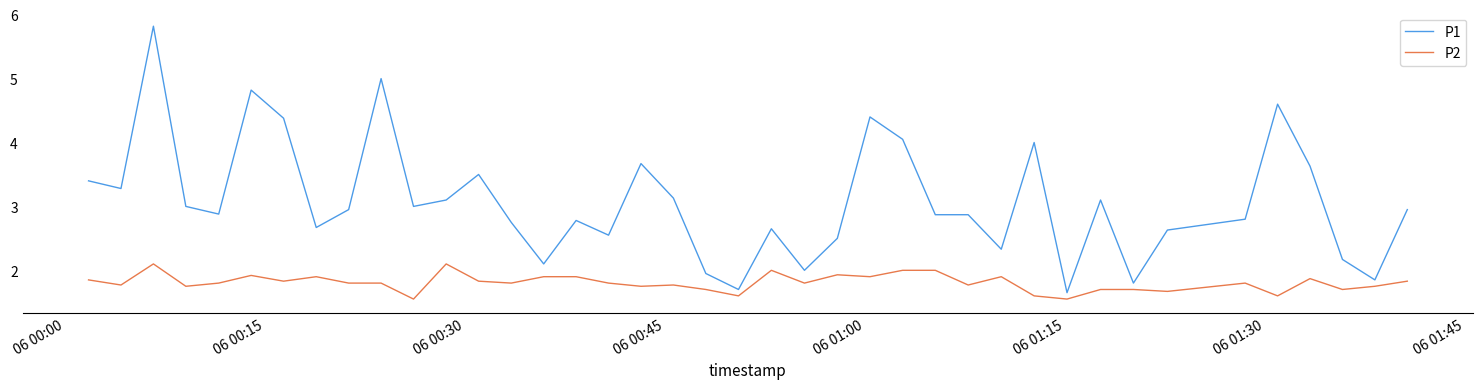

Rank the series by their maximum value, from highest to lowest.

P1, P2